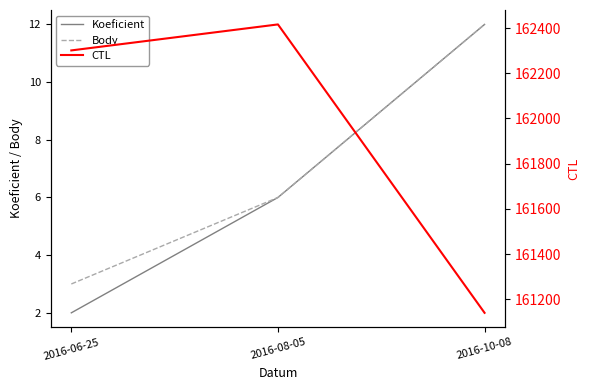

What is the total value across all series at 2016-10-08?

161164